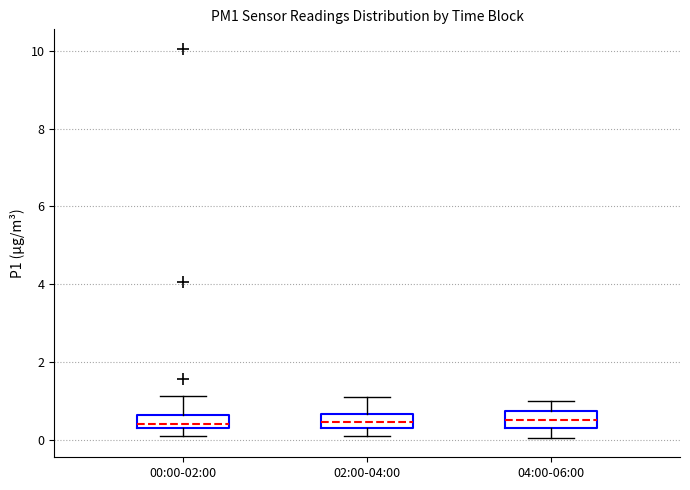

Reading left to right, transcribe this box plot: for each box, give where its median line is, the range the box spans, and where its two whiskers end, as read against the y-axis. The values are not printed on the chart, so give them approximately, as read against the axis.

00:00-02:00: median 0.4 (just above the box's lower edge), box 0.4 to 0.6, whiskers 0.2 to 1.2
02:00-04:00: median 0.4 (inside the box), box 0.4 to 0.6, whiskers 0.2 to 1.2
04:00-06:00: median 0.6, box 0.4 to 0.8, whiskers 0.0 to 1.0